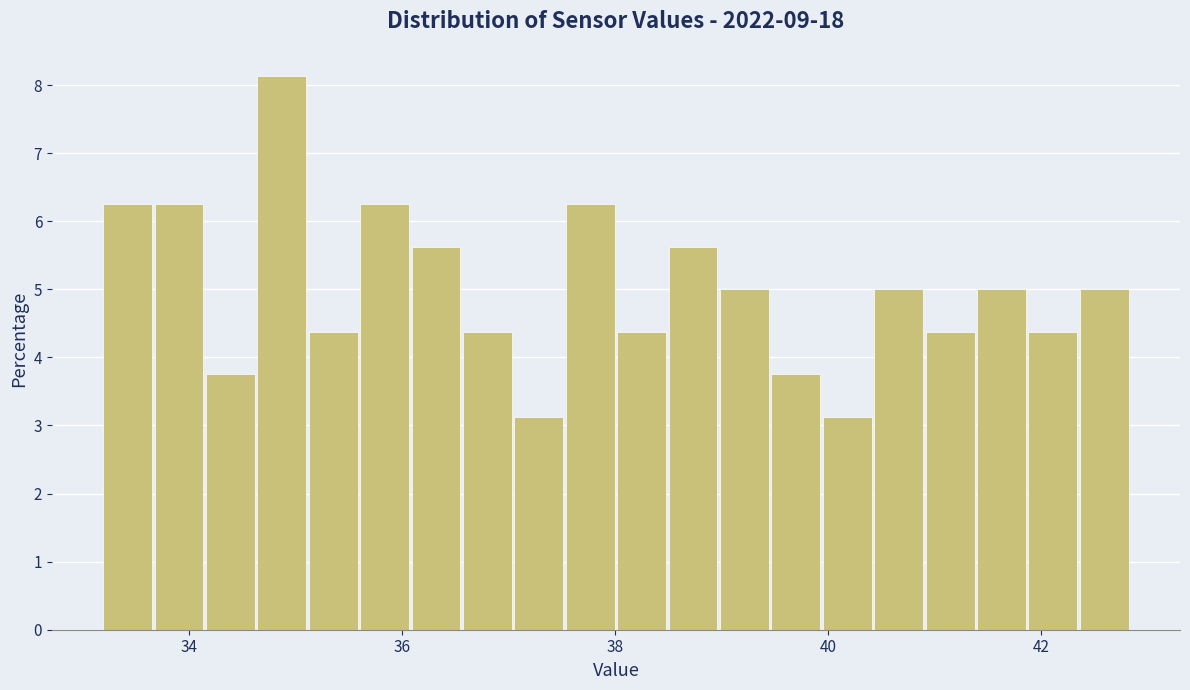

Read against the x-axis, roughly where is the centre of the tallest bar?

34.8